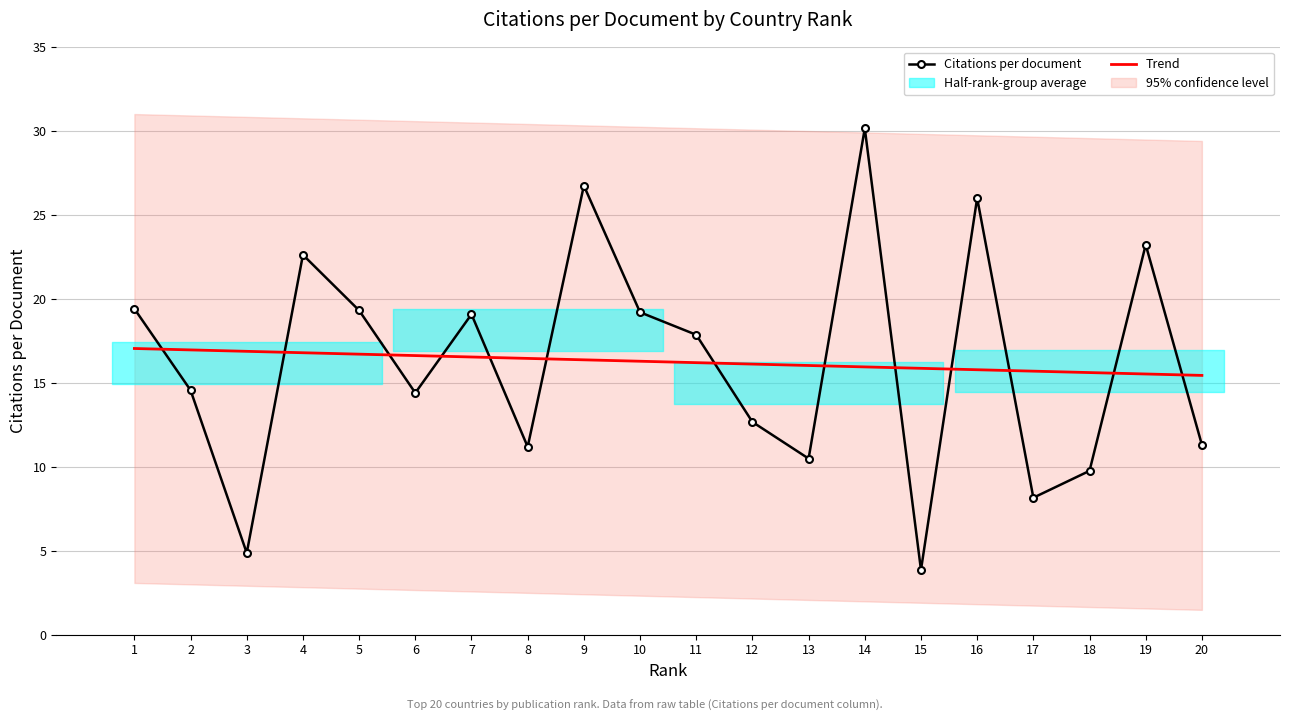

Which label corresponds to the largest value in the chart?

14